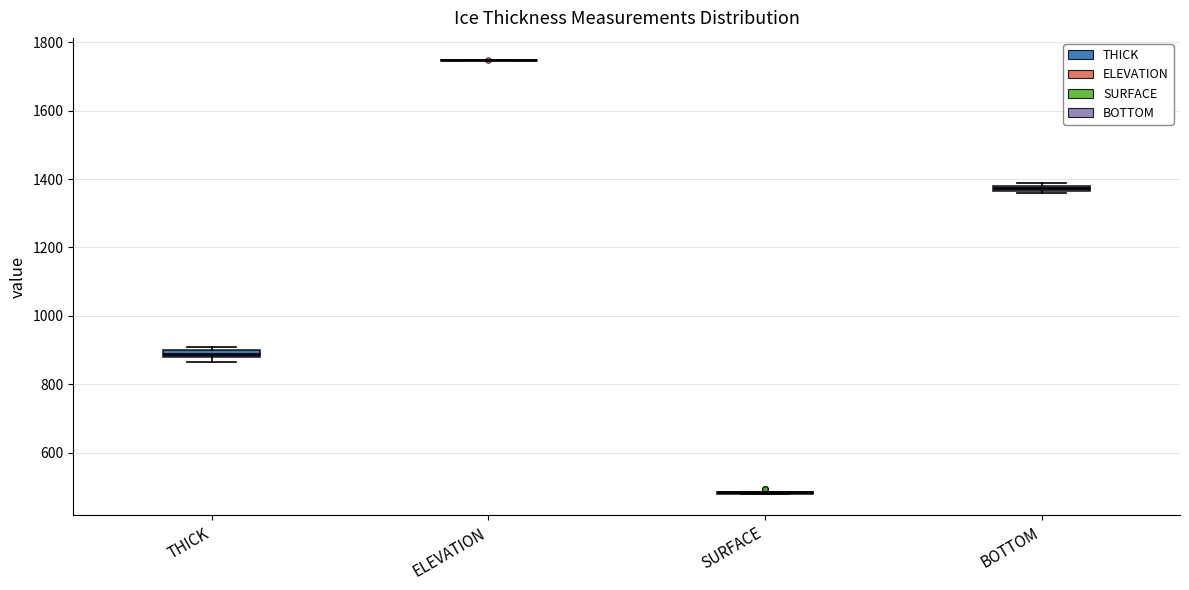

Where is the lower edge of the box for THICK on the y-axis? The values are not printed on the chart, so give them approximately, as read against the axis.

880